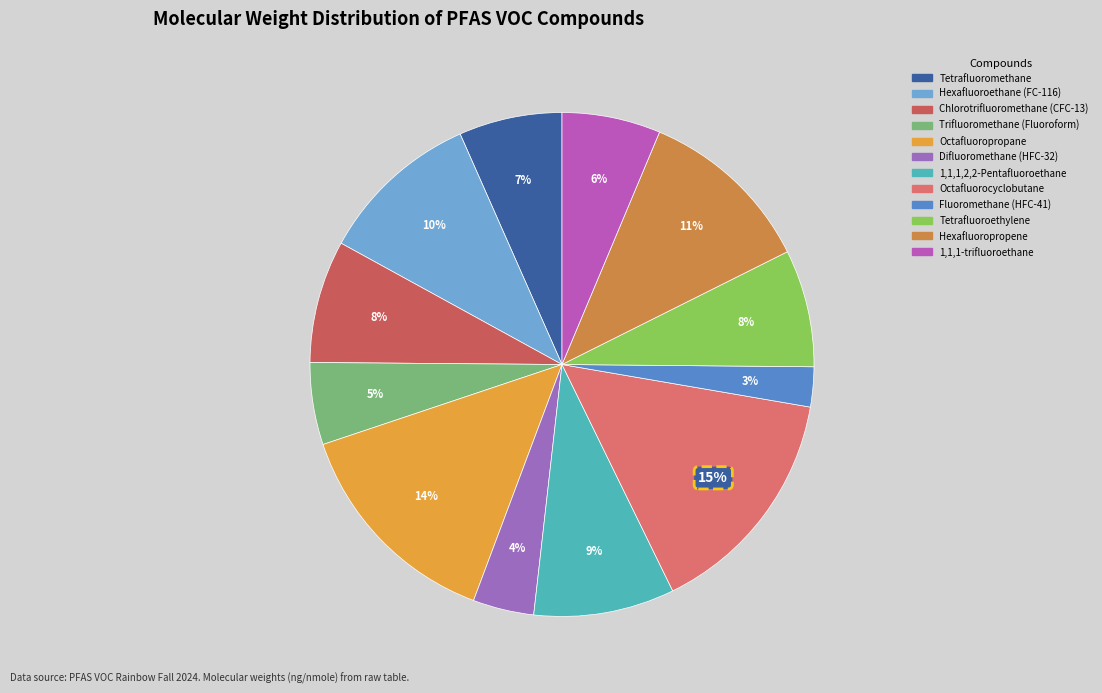

Combined, what portion of the pie is Tetrafluoromethane and Hexafluoroethane (FC-116)?

17.0%